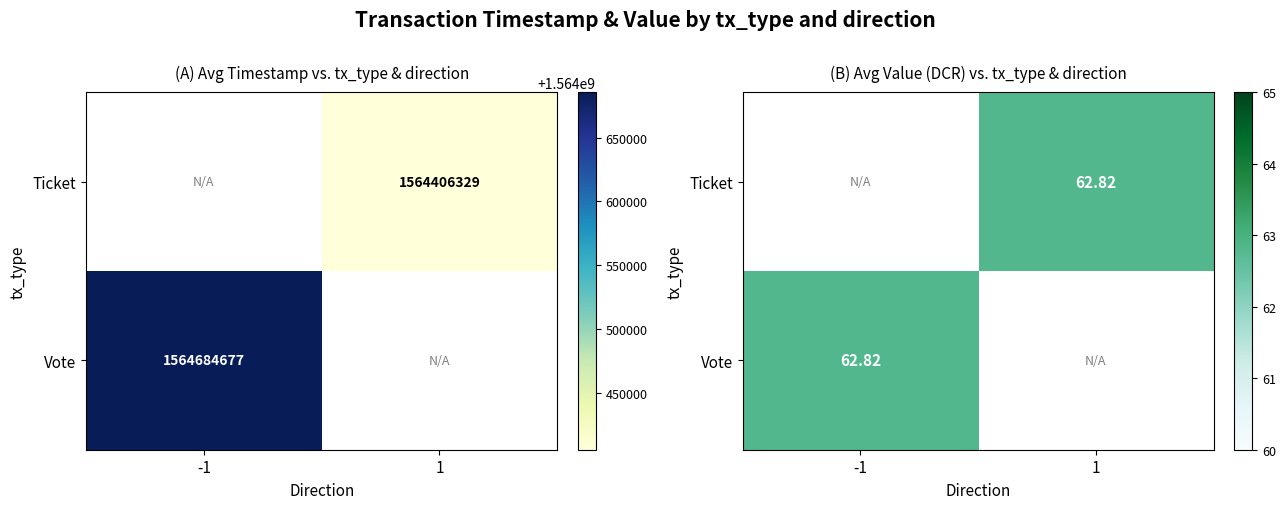

Which series has the largest total across all categories?

Vote